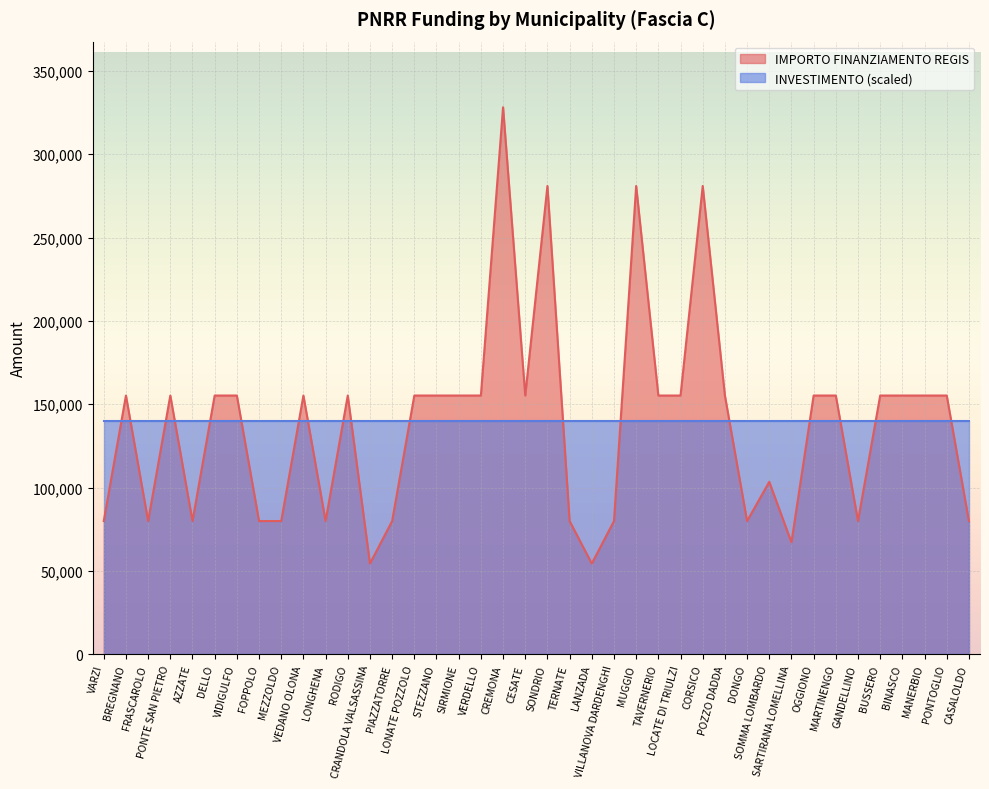

Where is the data nearest to the value 191286?

BREGNANO